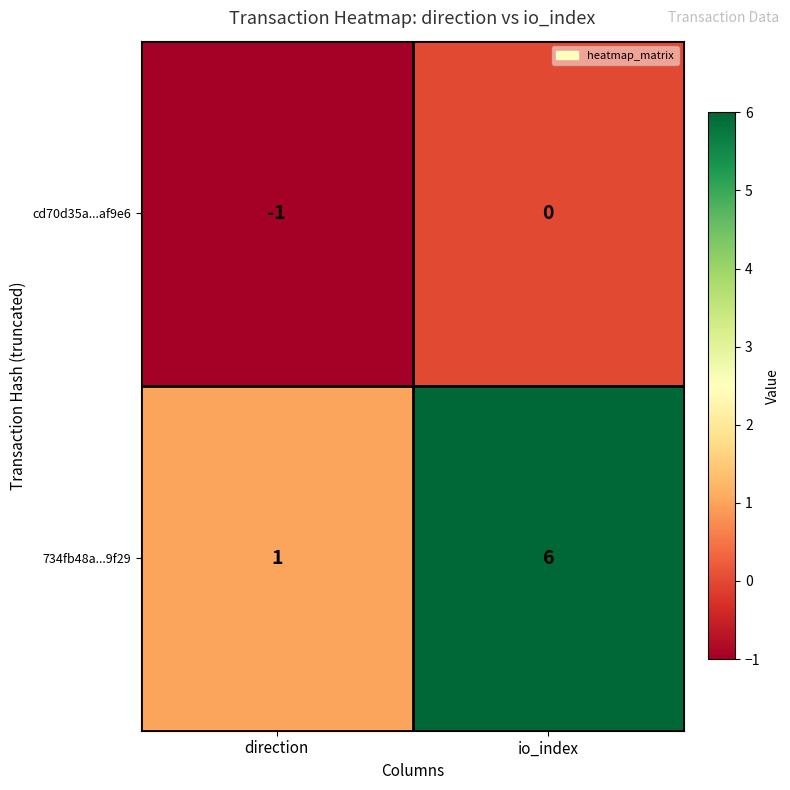

Read the 734fb48a...9f29 value at io_index.

6